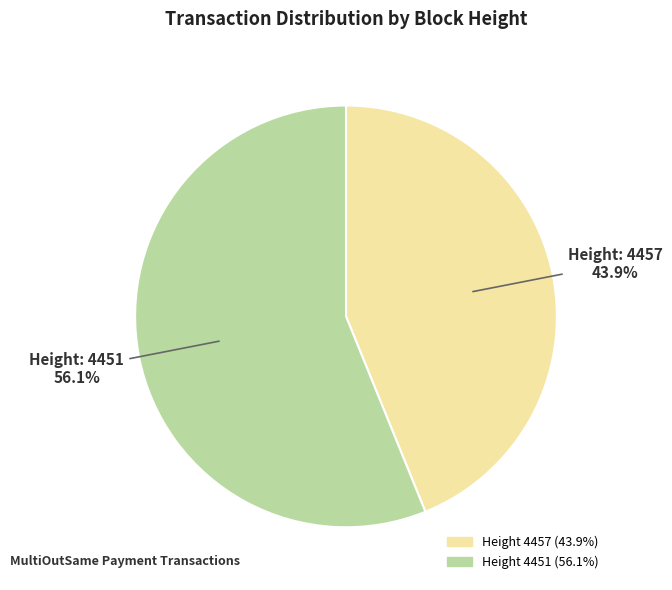

Is there a majority slice in this chart?

Yes